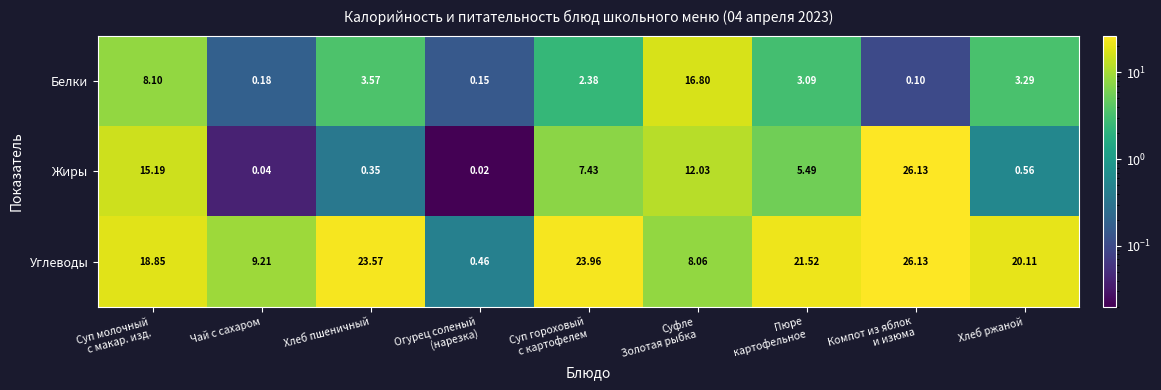

Which series has the largest range (max minus min)?

Жиры